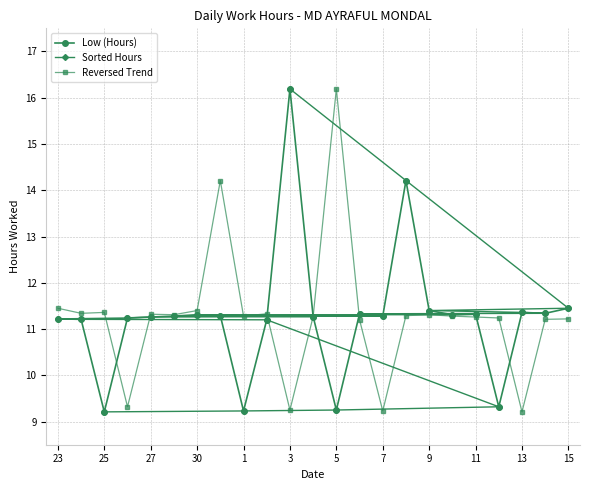

Where does the Low (Hours) series first go above 11?

23